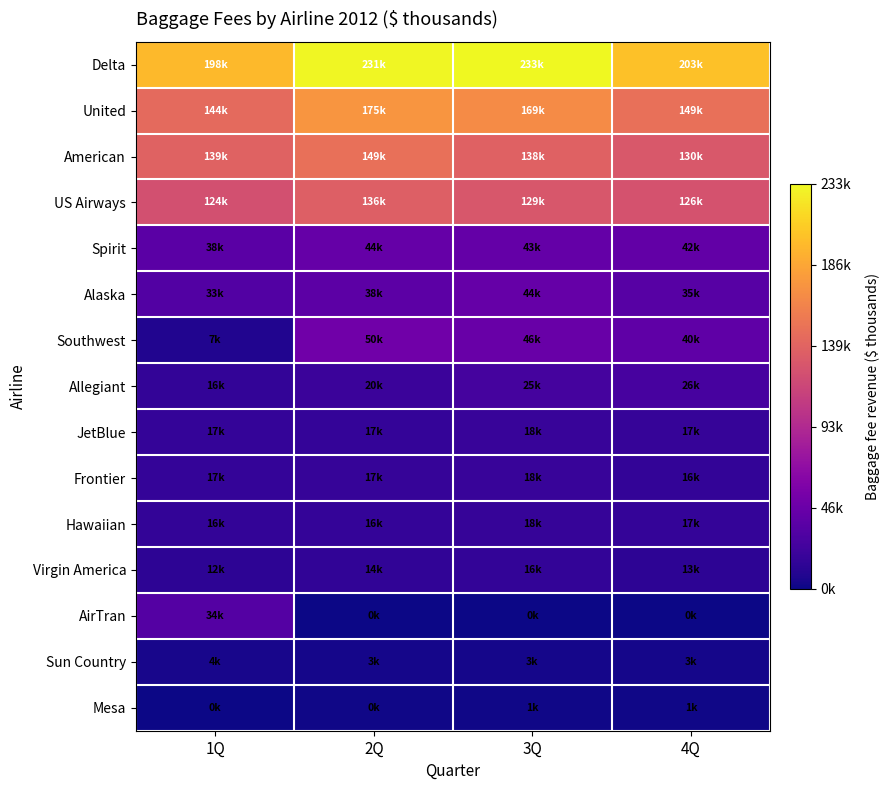

Rank the series at 3Q from lowest to highest value.

AirTran, Mesa, Sun Country, Virgin America, Hawaiian, Frontier, JetBlue, Allegiant, Spirit, Alaska, Southwest, US Airways, American, United, Delta